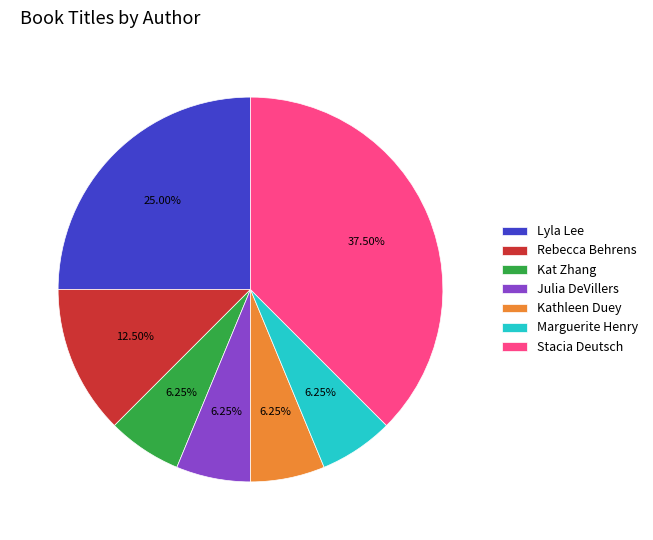

What is the largest slice in the pie chart?

Stacia Deutsch